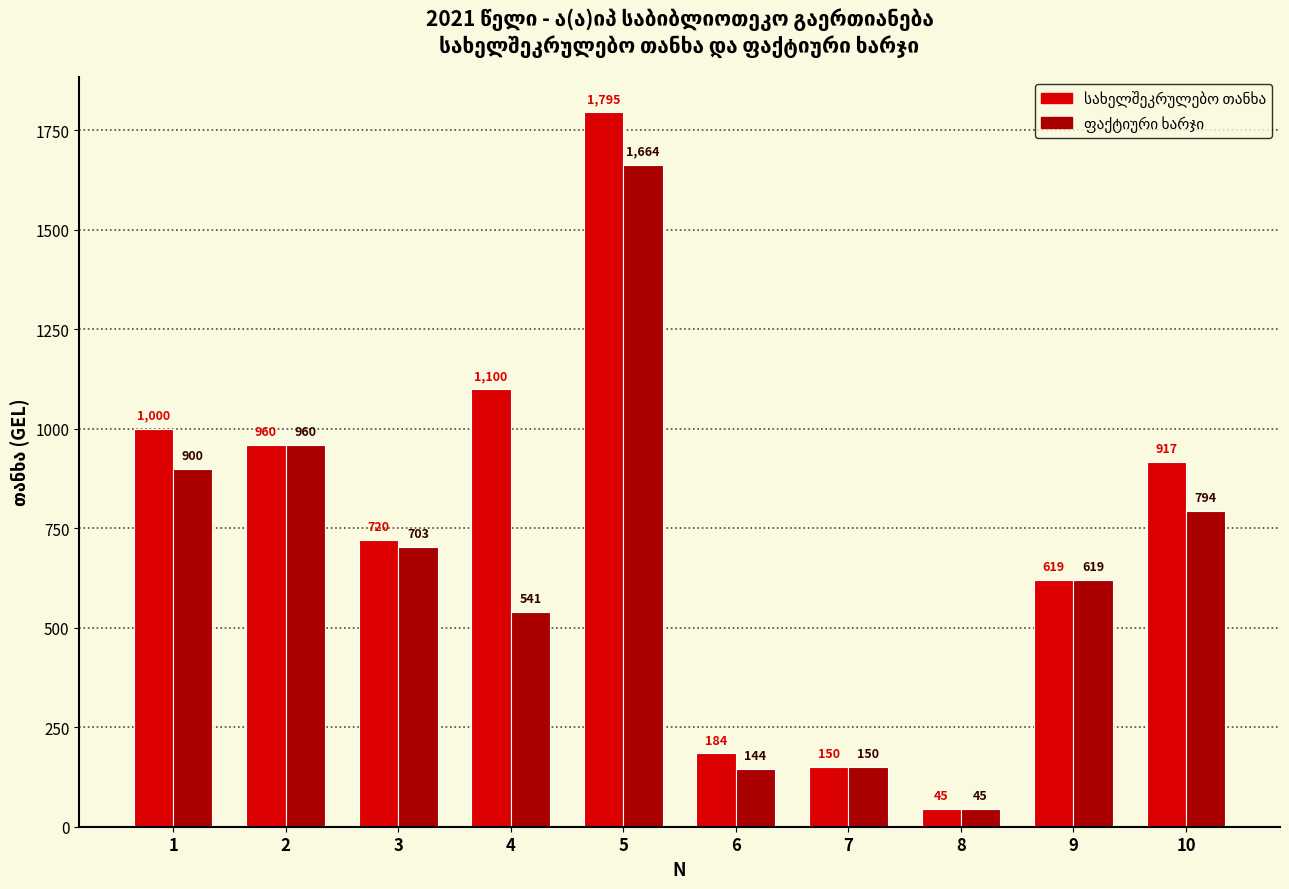

At how many categories does at least one series exceed 142?

9